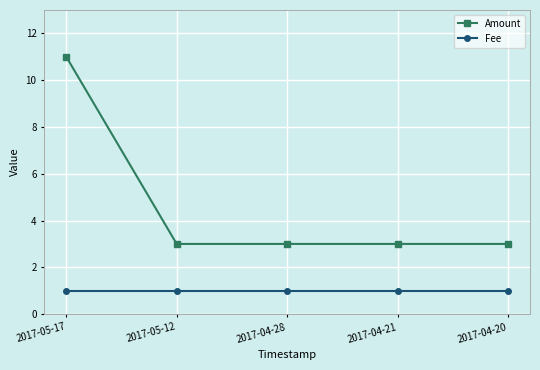

What is the sum of the Fee values at 2017-04-28 and 2017-04-20?

2